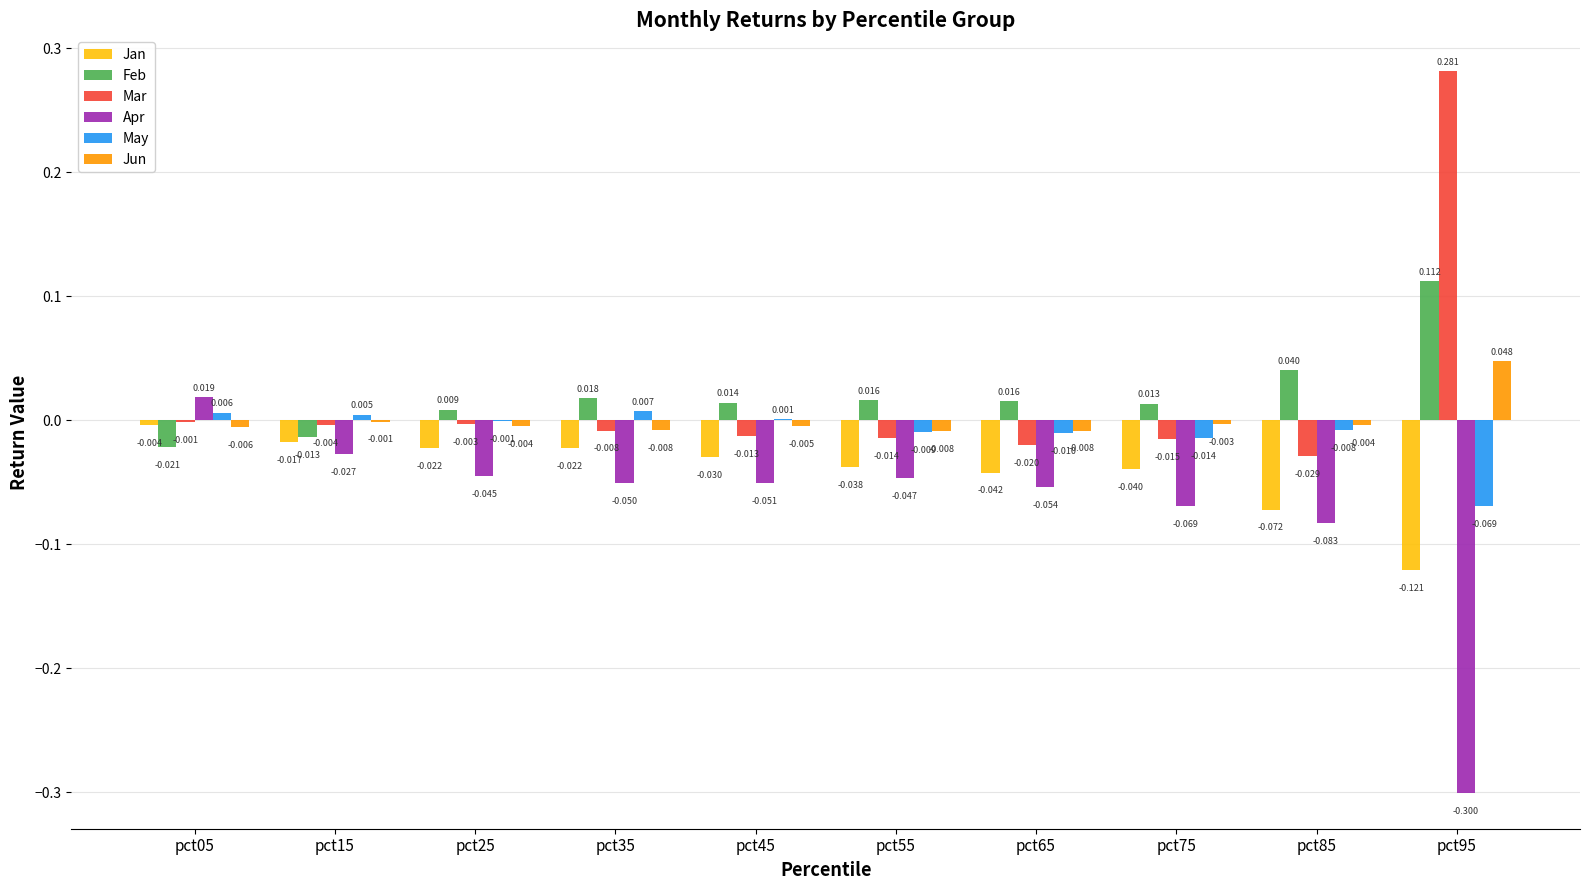

How many categories are shown in the chart?

10